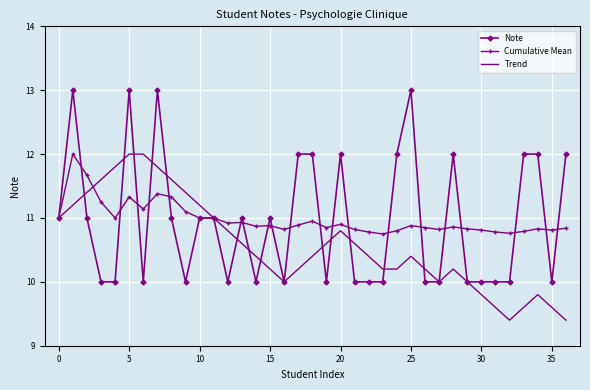

What is the maximum value for Note?

13.0